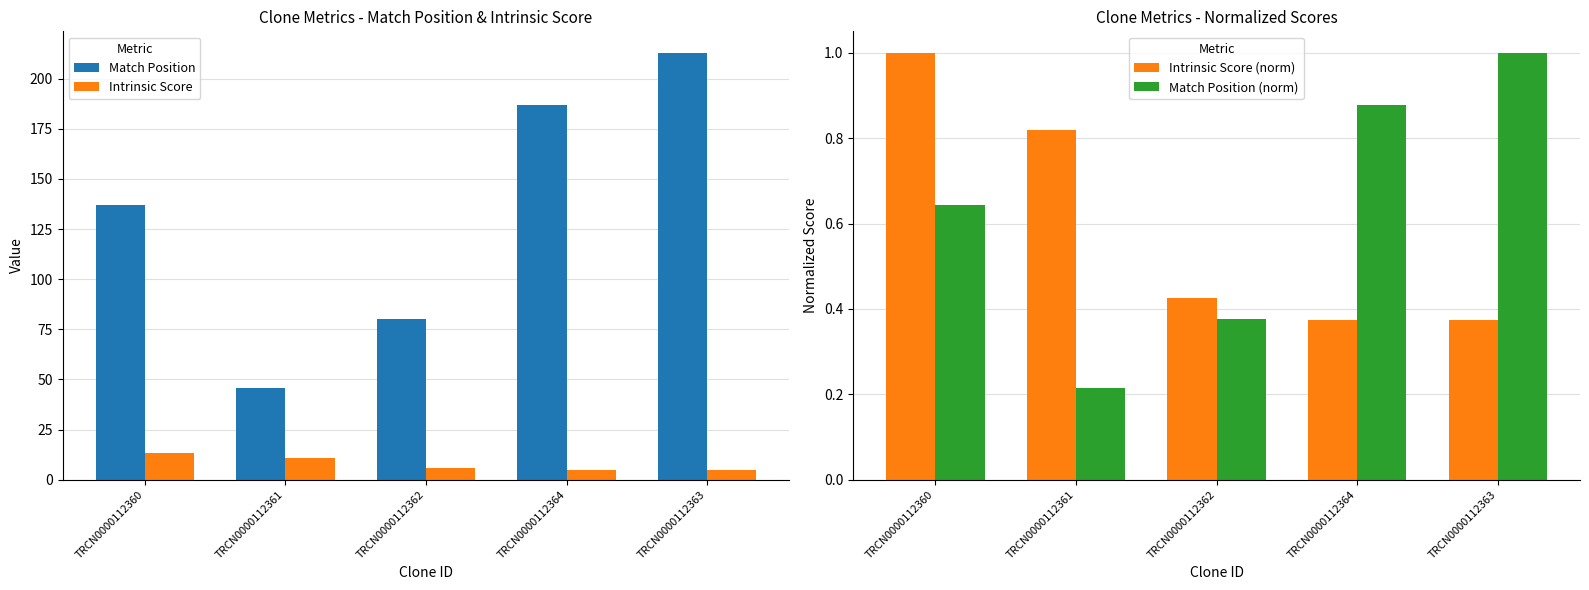

Which series has the largest total across all categories?

Match Position